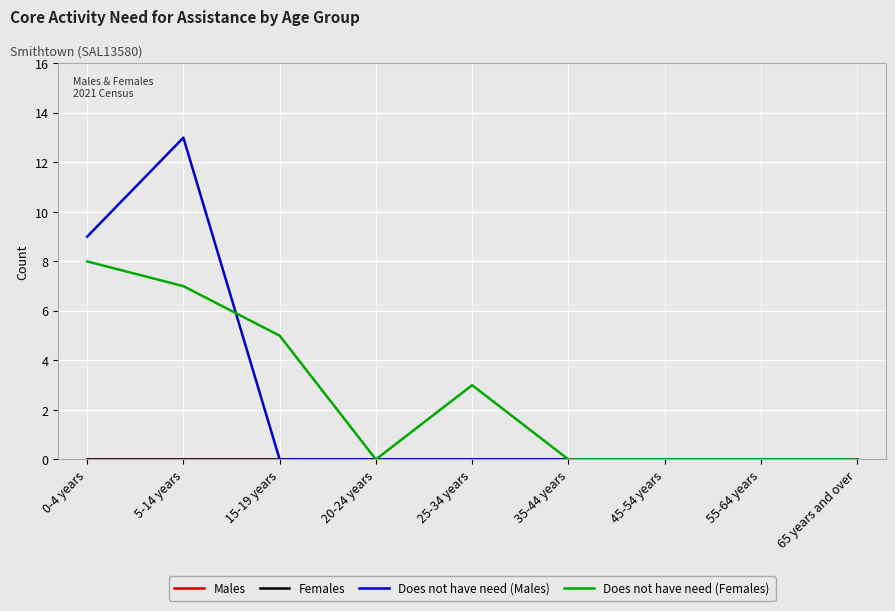

At which label is Does not have need (Females) closest to 4?

15-19 years